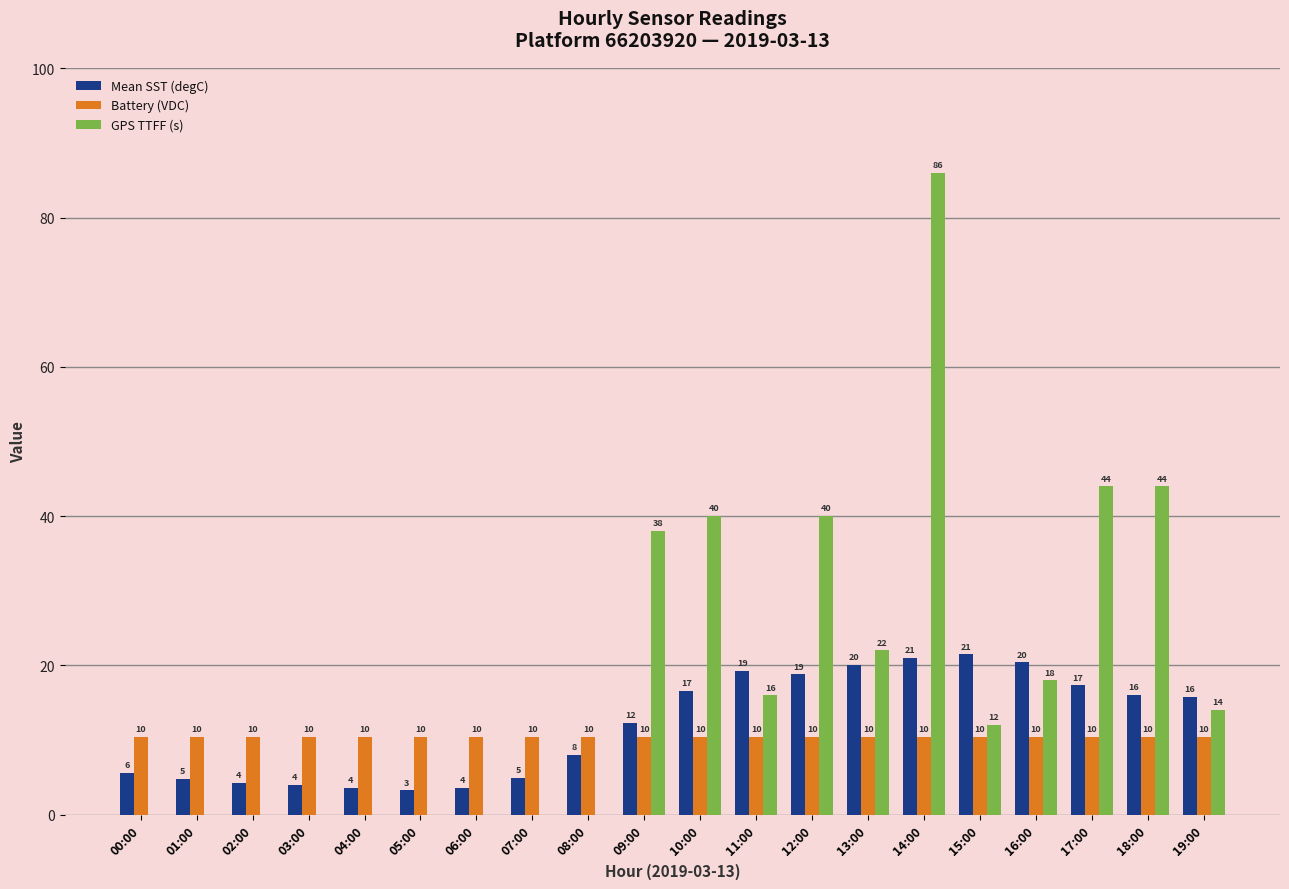

Is the value of Battery (VDC) at 17:00 greater than the value of GPS TTFF (s) at 09:00?

No